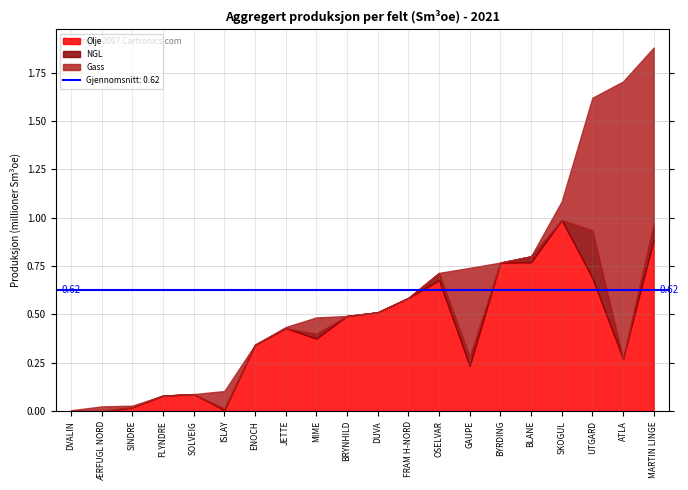

Where is NGL nearest to the value 0?

DVALIN